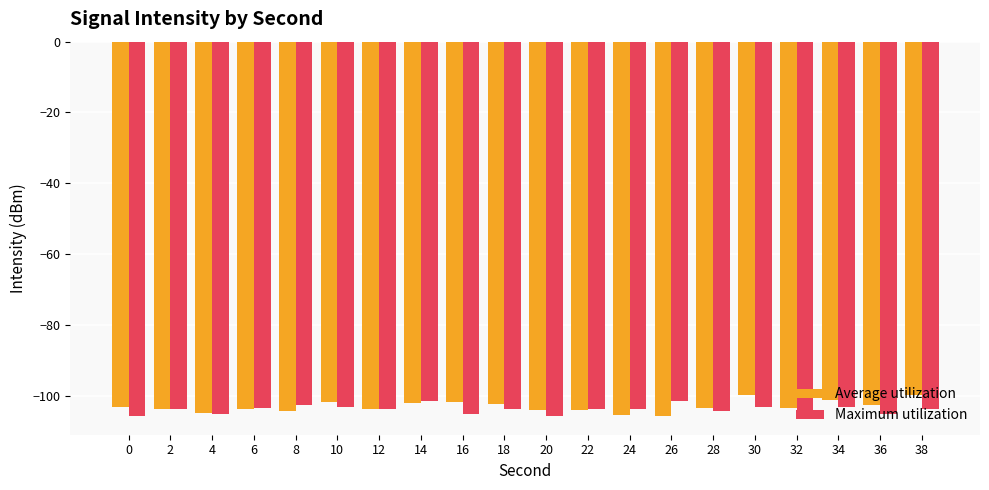

What is the sum of all Maximum utilization values?

-2078.3